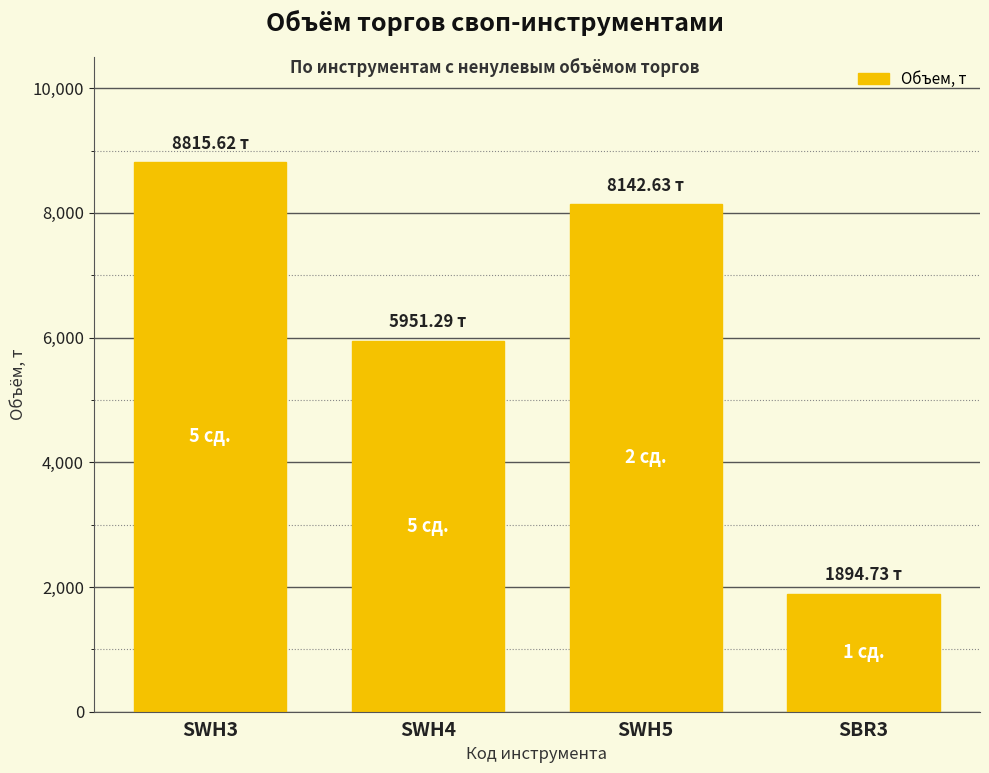

What position from the left is SBR3?

4